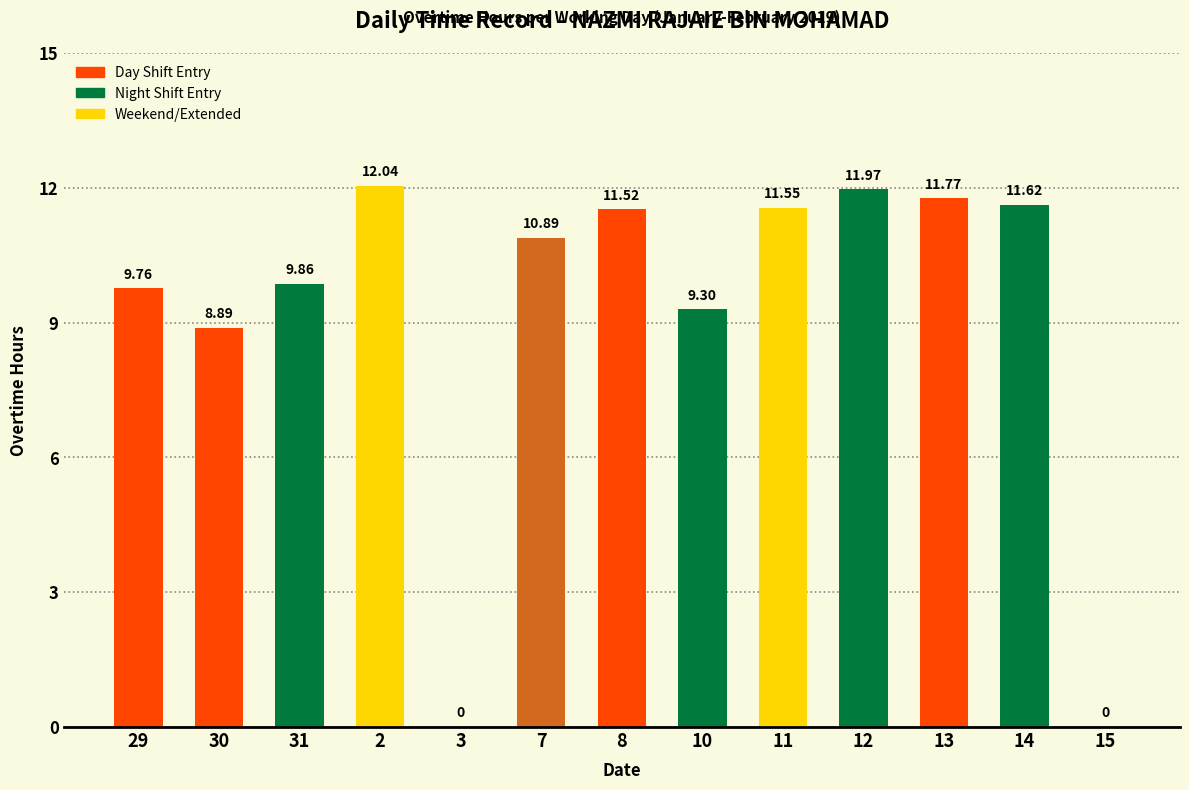

What is the sum of all values?

119.2